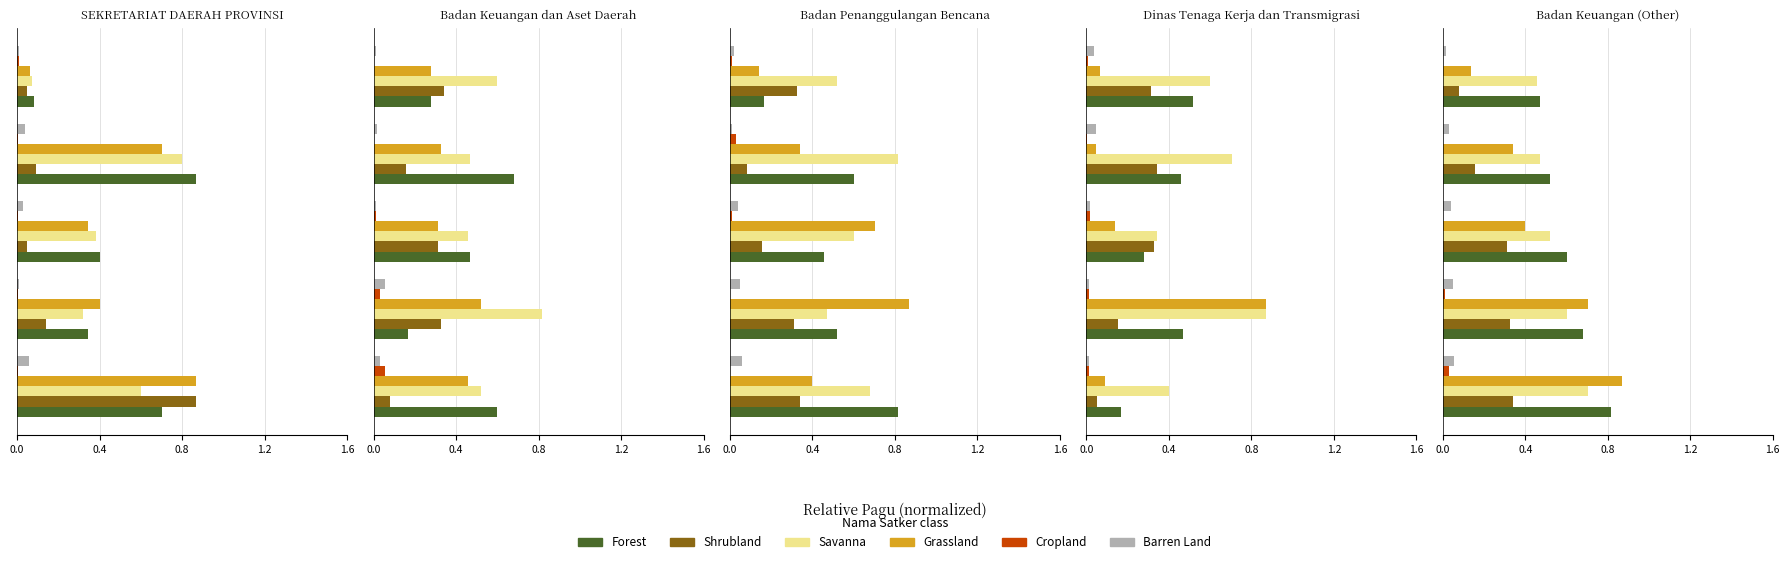

What are all the series names shown in the legend?

Forest, Shrubland, Savanna, Grassland, Cropland, Barren Land